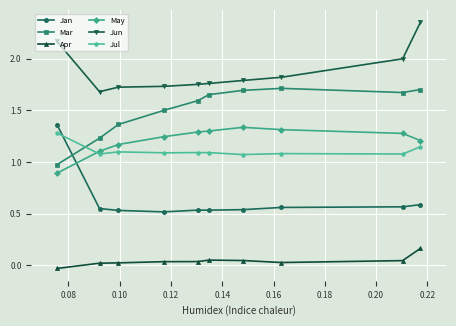

Which series has the largest total across all categories?

Jun